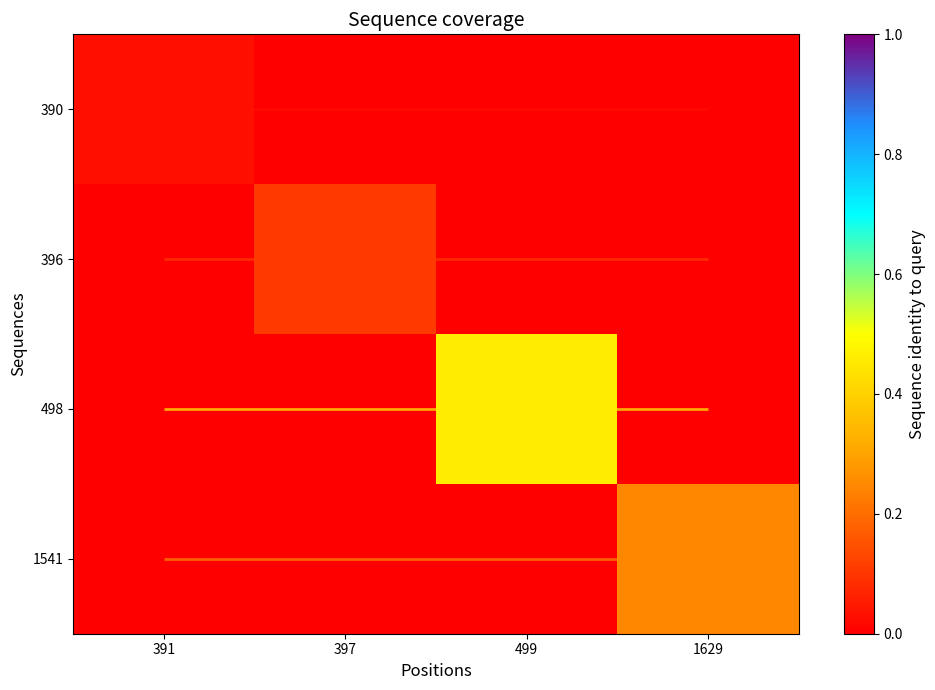

What is the maximum value shown in the chart?

0.5